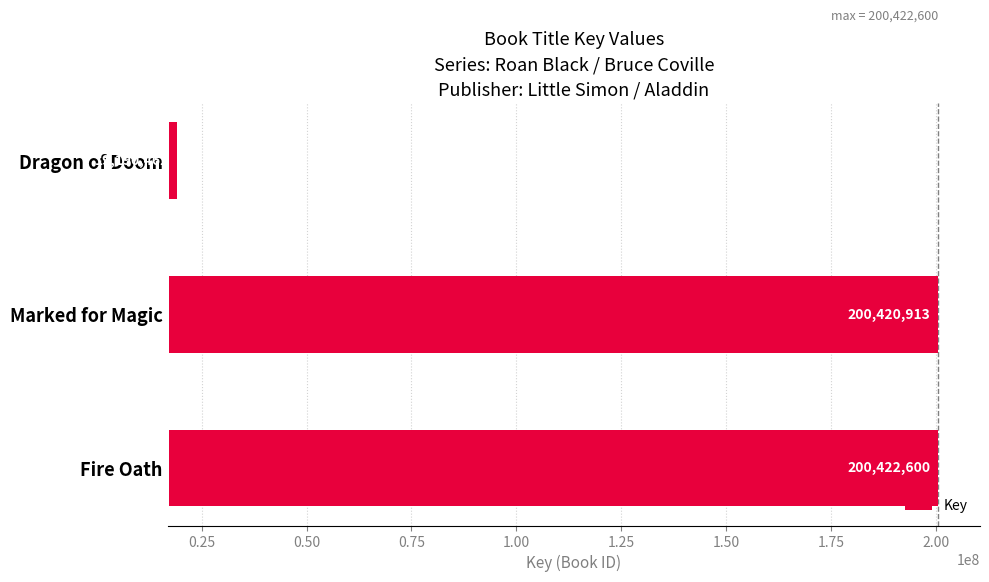

True or false: the data shows 248670728.8 at 0.00.

False